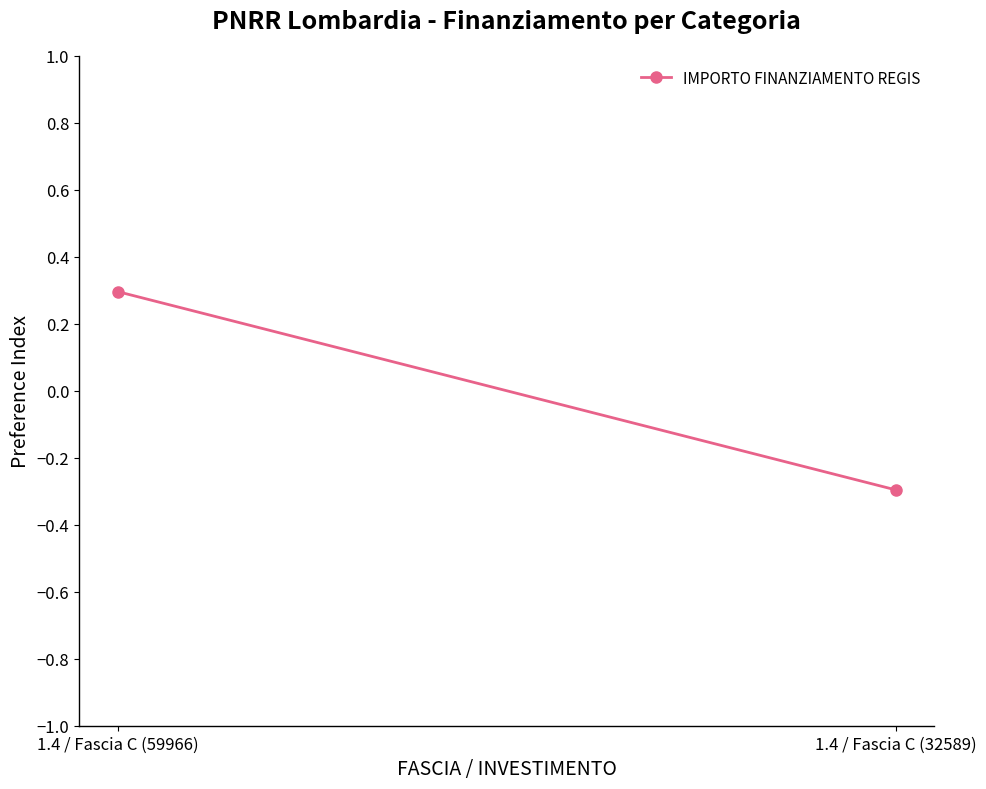

Is this an area chart (filled region under the line)?

No